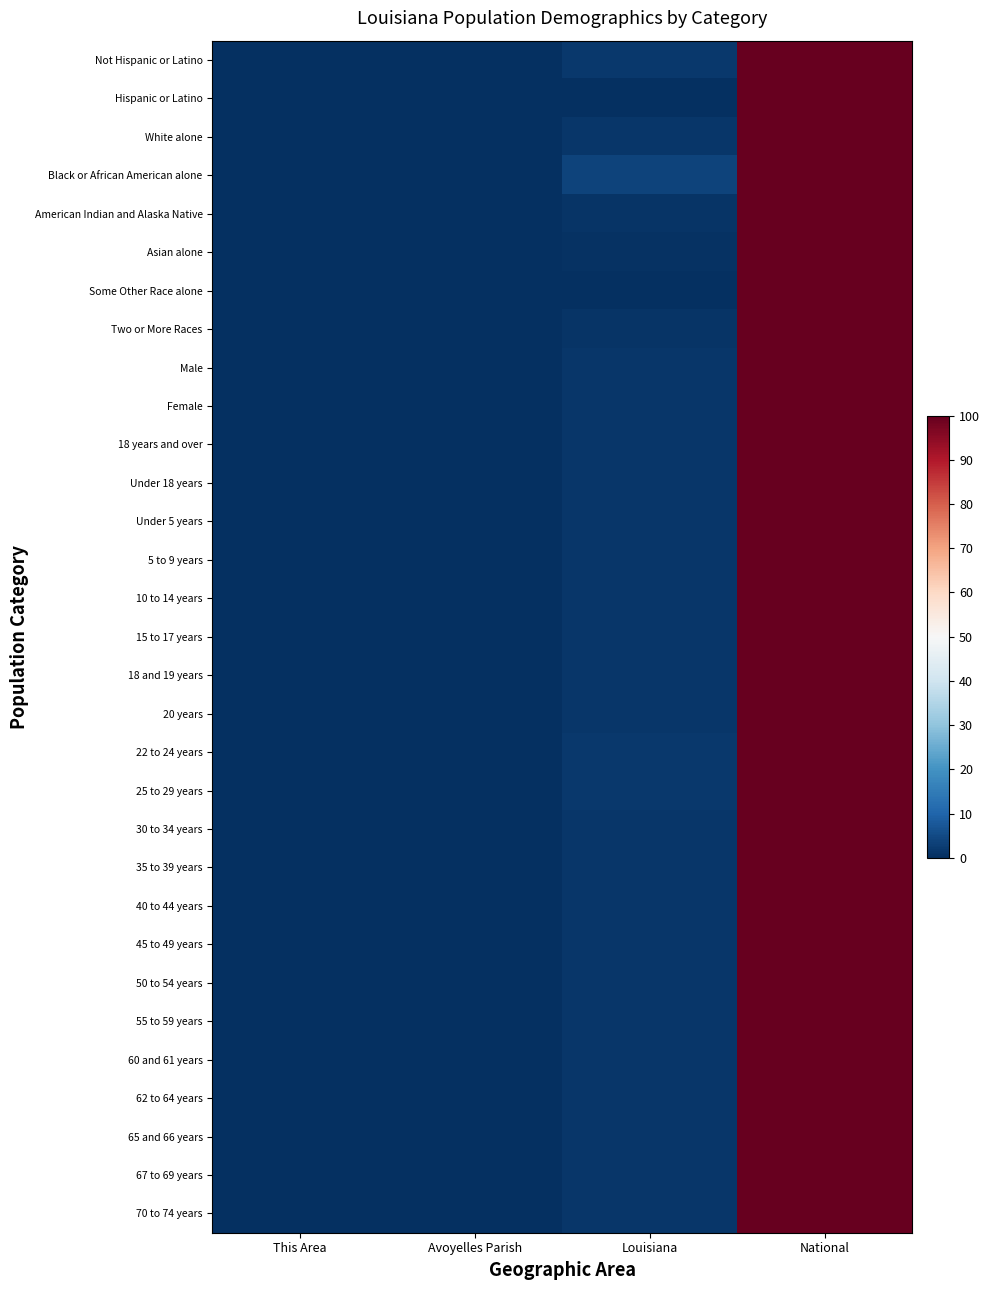

How many distinct data groups are displayed?

31